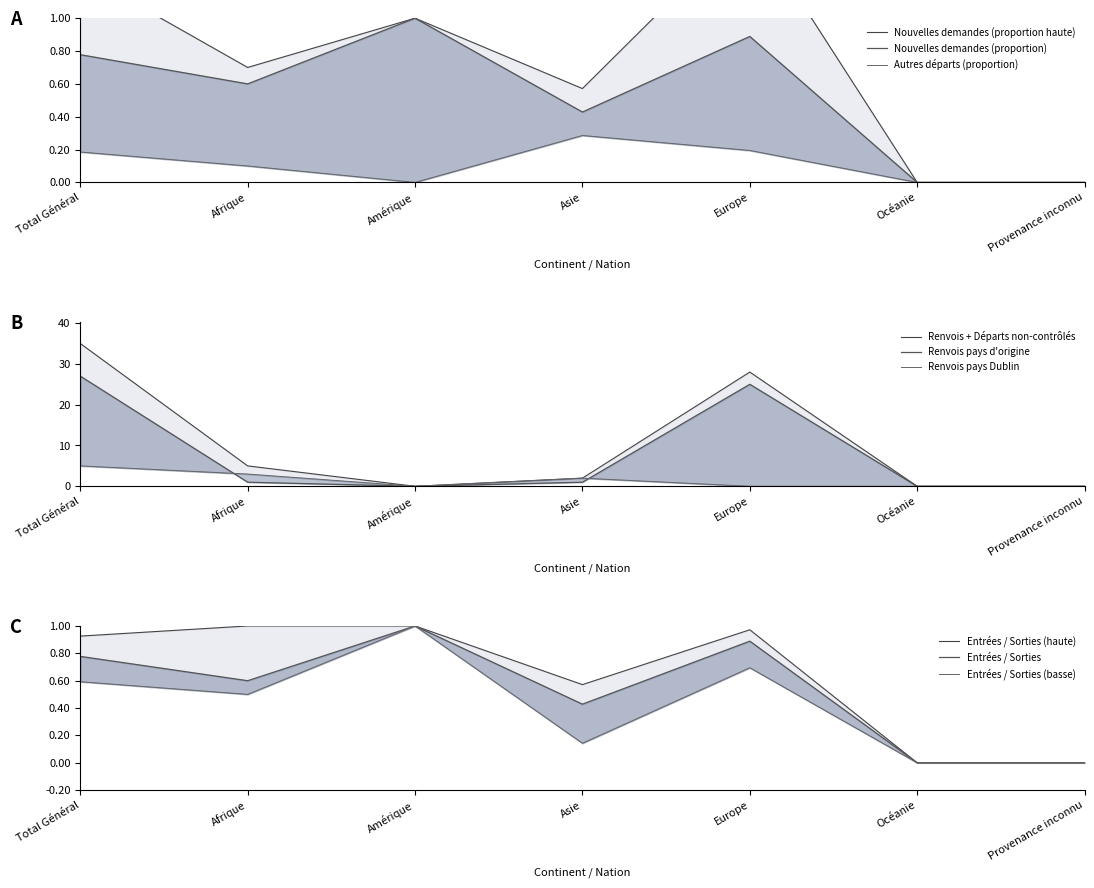

Where does the Total (Départs et sorties) series first go above 2?

Total Général